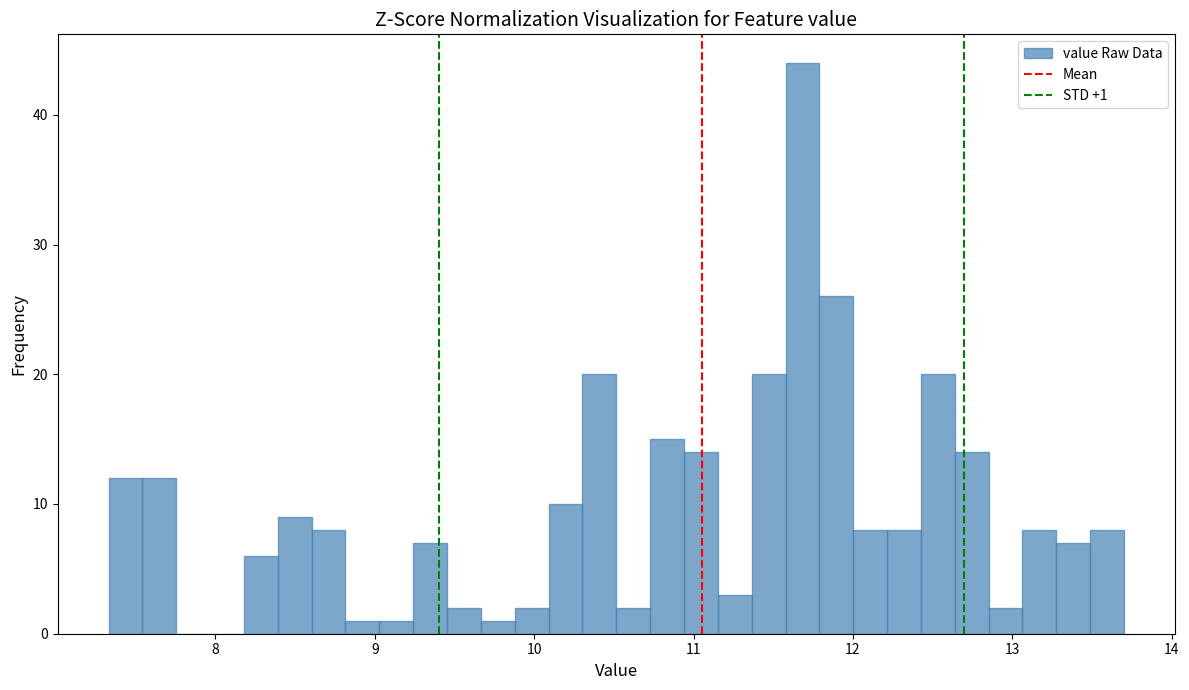

Around what value on the x-axis is the tallest bar? Give the approximate position of its centre, as read against the axis.

11.7